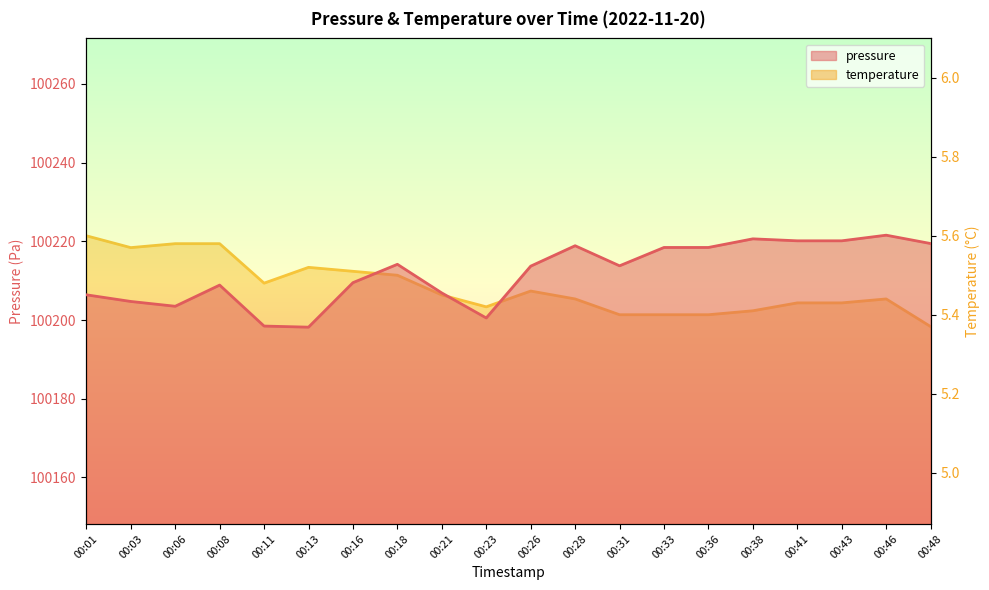

Does the chart have visible grid lines?

No